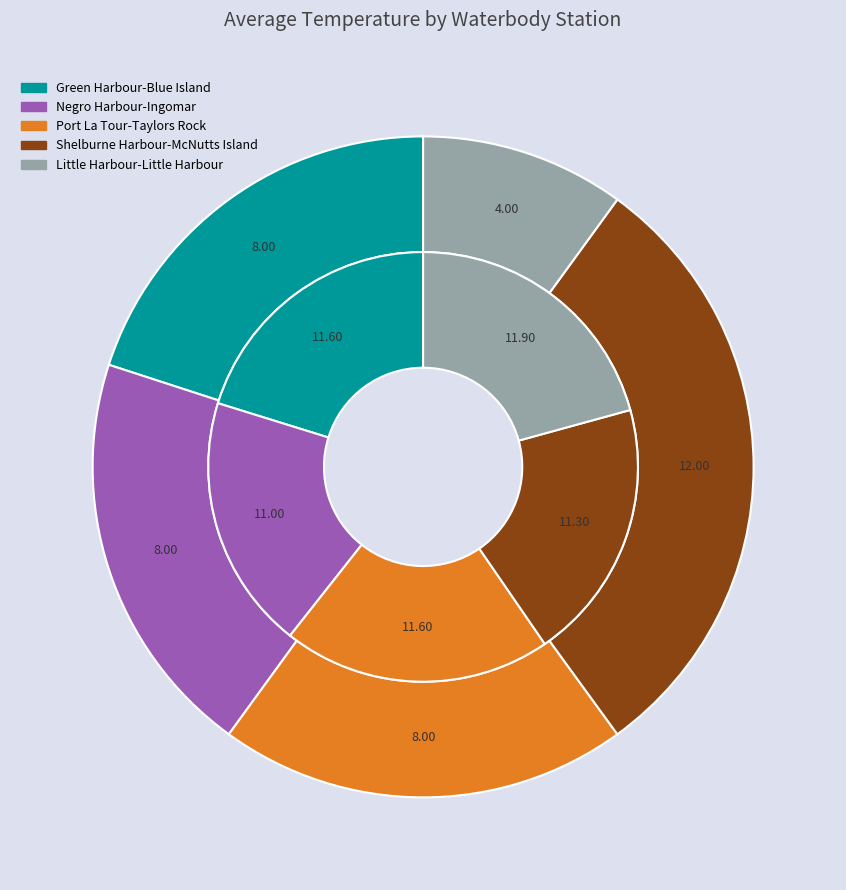

Is there any slice that represents more than half of the pie?

No